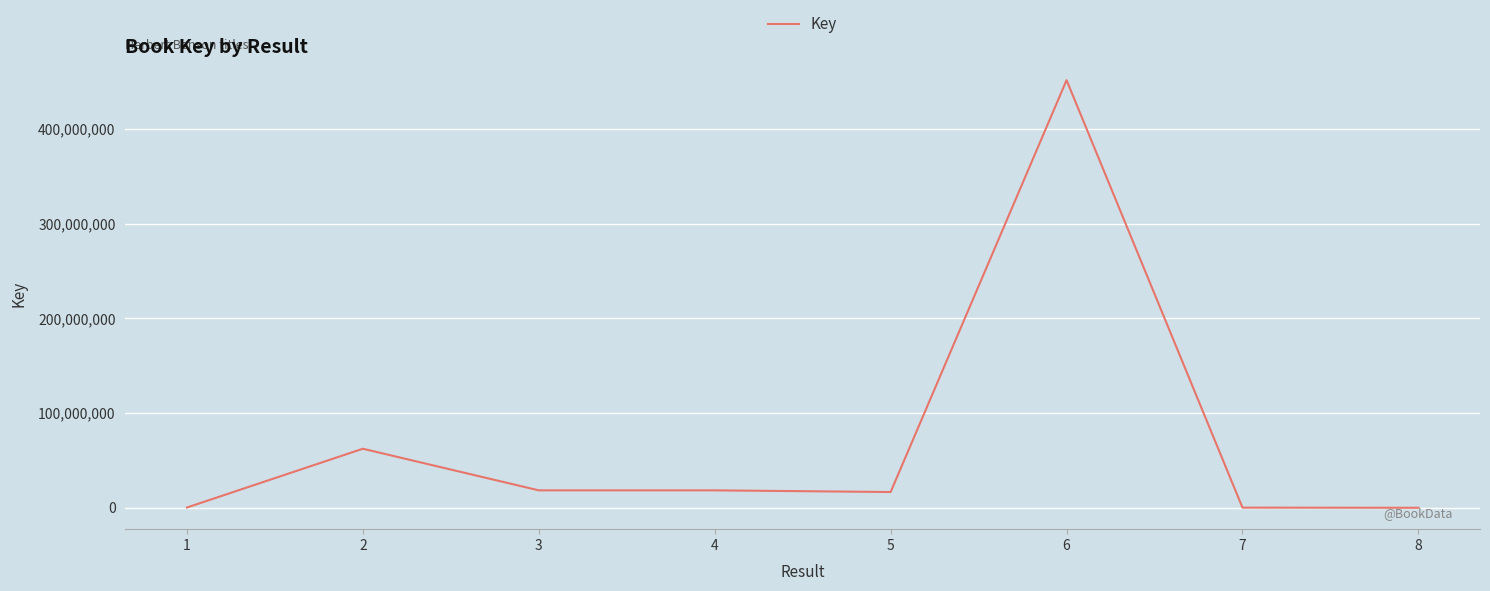

The value at 2 is 62338822. True or false?

True